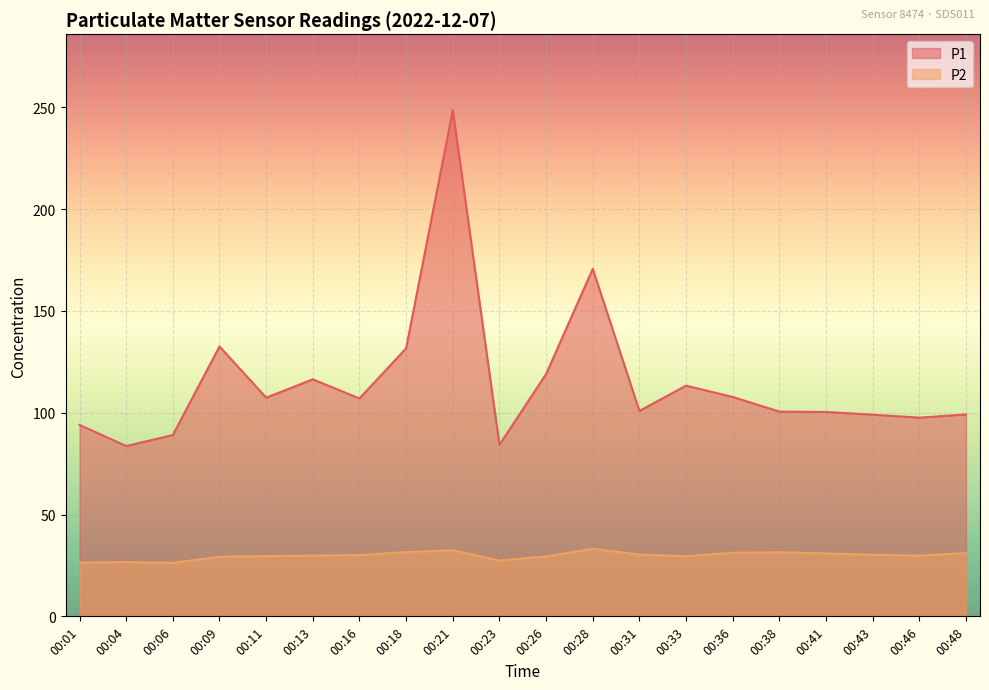

How many lines are shown in the chart?

2